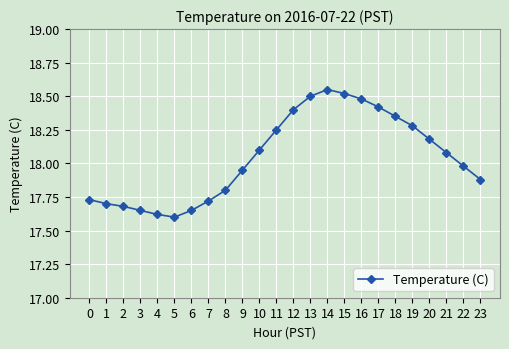

What is the difference between the second highest and minimum values?

0.9